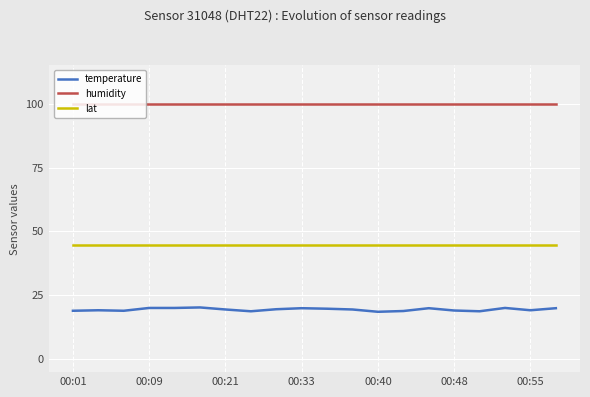

Rank the series by their maximum value, from lowest to highest.

temperature, lat, humidity